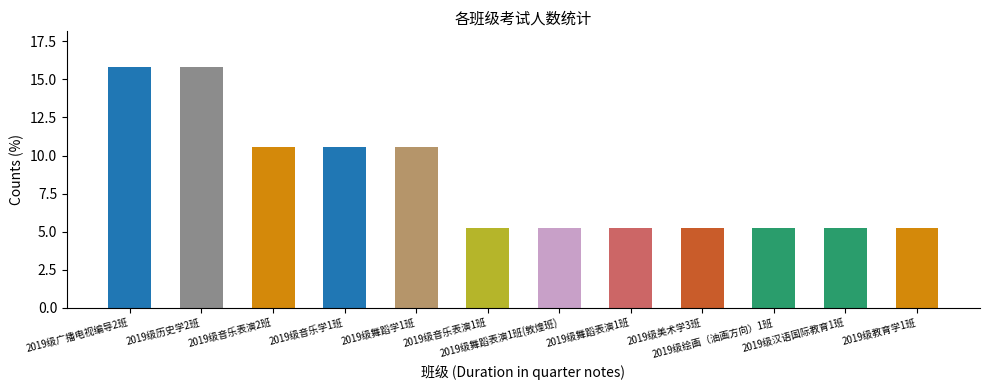

The value at 2019级绘画（油画方向）1班 is 7.0. True or false?

False